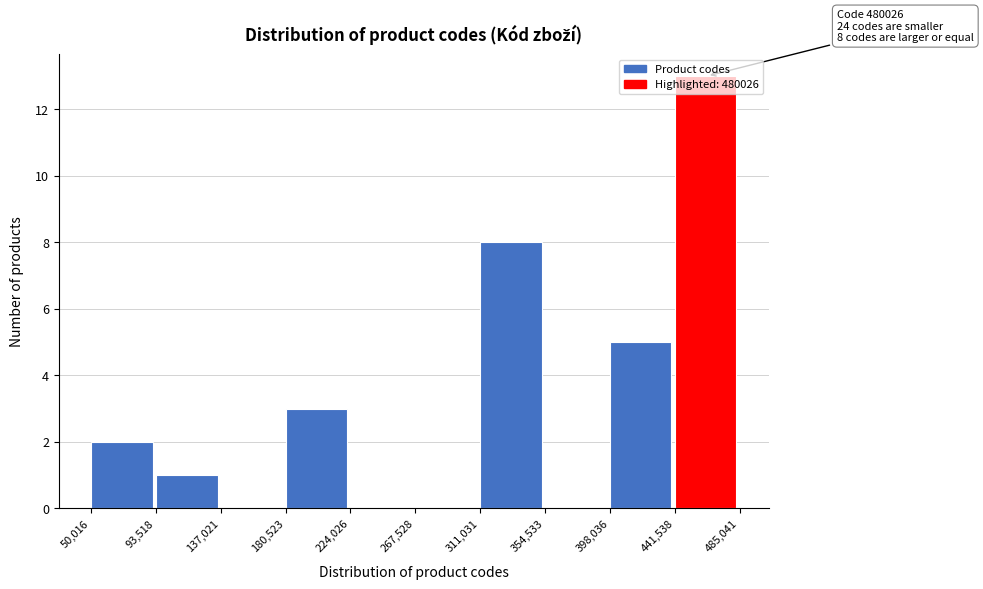

Which range on the x-axis has the tallest bar?

441,538 to 485,041